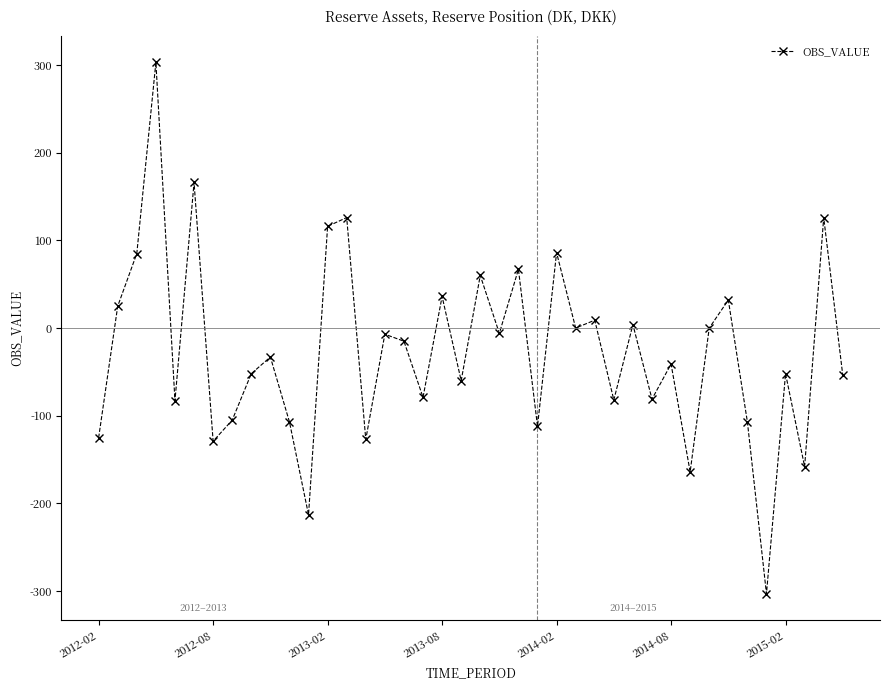

True or false: there are more than 0 points higher than both neighbors.

True